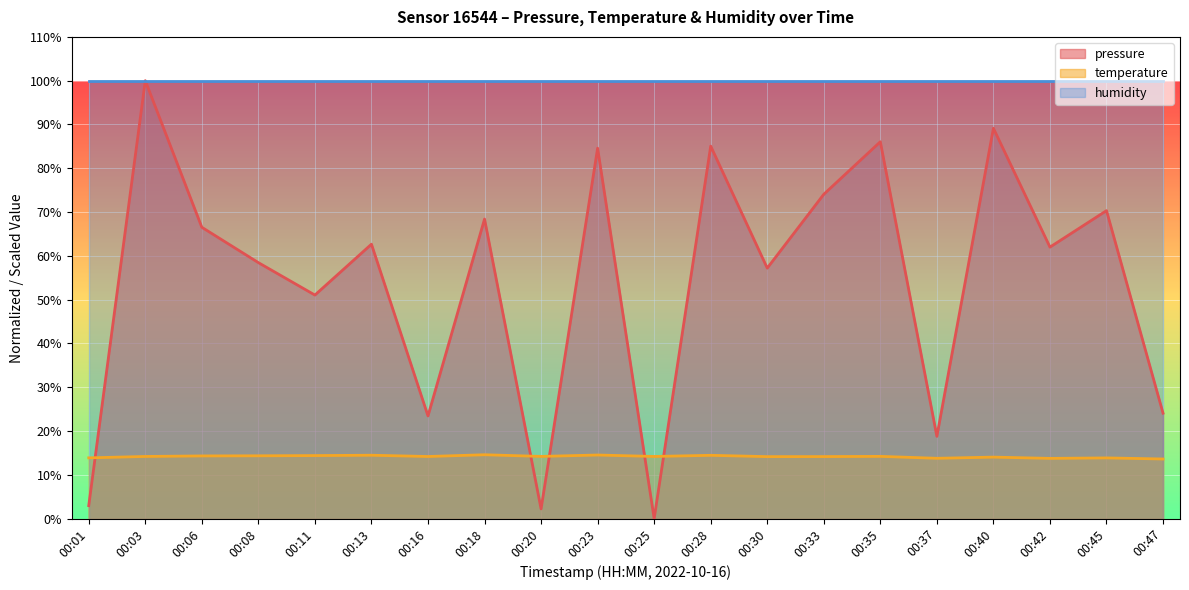

Rank the categories by temperature value from highest to lowest.

00:18, 00:23, 00:13, 00:28, 00:11, 00:08, 00:06, 00:35, 00:20, 00:03, 00:25, 00:16, 00:33, 00:30, 00:40, 00:01, 00:45, 00:37, 00:42, 00:47